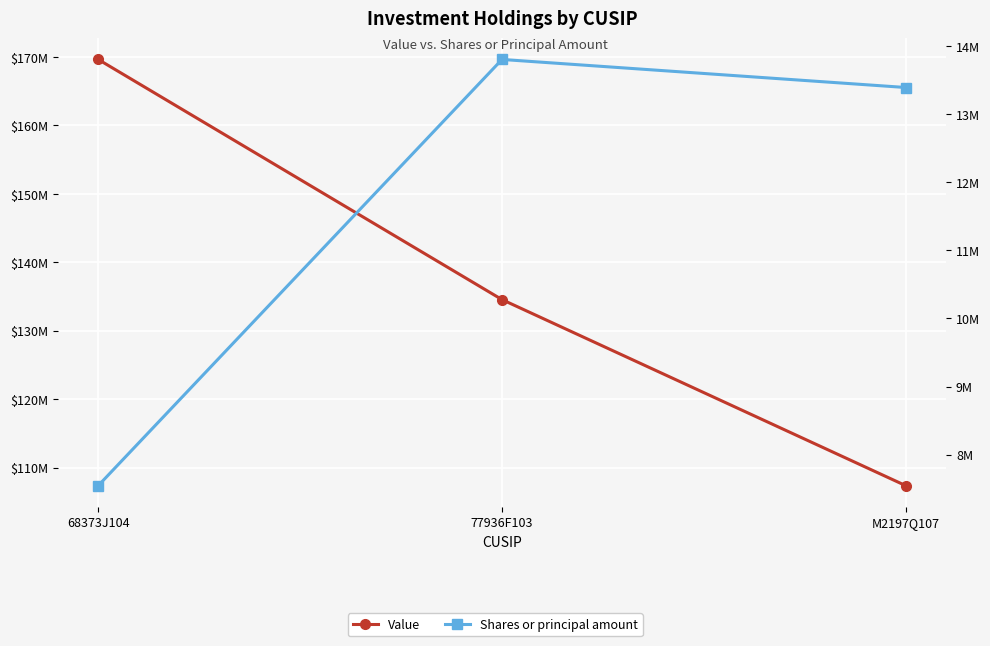

How many lines are shown in the chart?

2